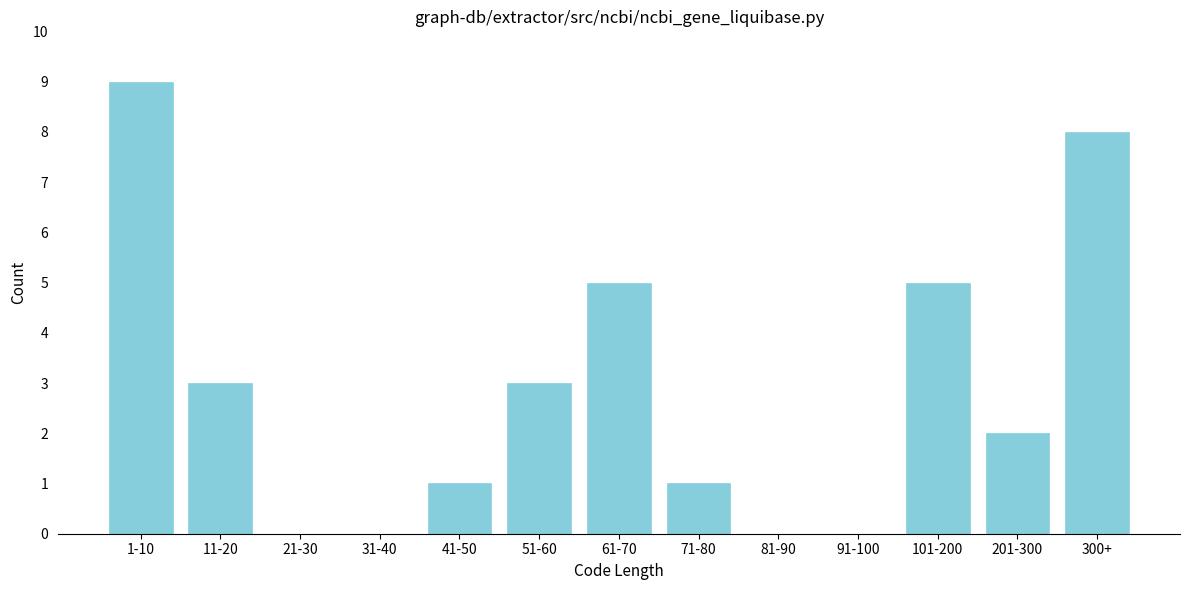

Reading right to left, list all the values displayed in this chart.

300+=8	201-300=2	101-200=5	91-100=0	81-90=0	71-80=1	61-70=5	51-60=3	41-50=1	31-40=0	21-30=0	11-20=3	1-10=9